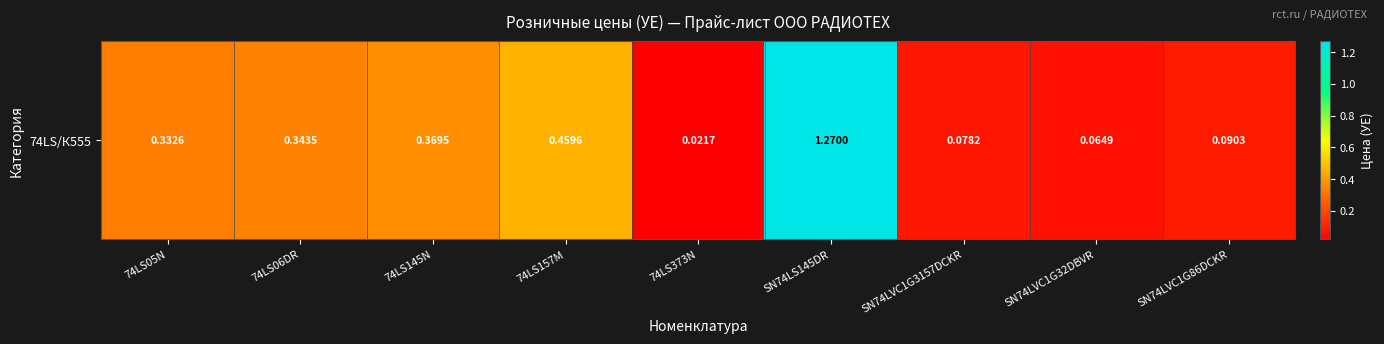

Where is the data nearest to the value 0?

74LS373N